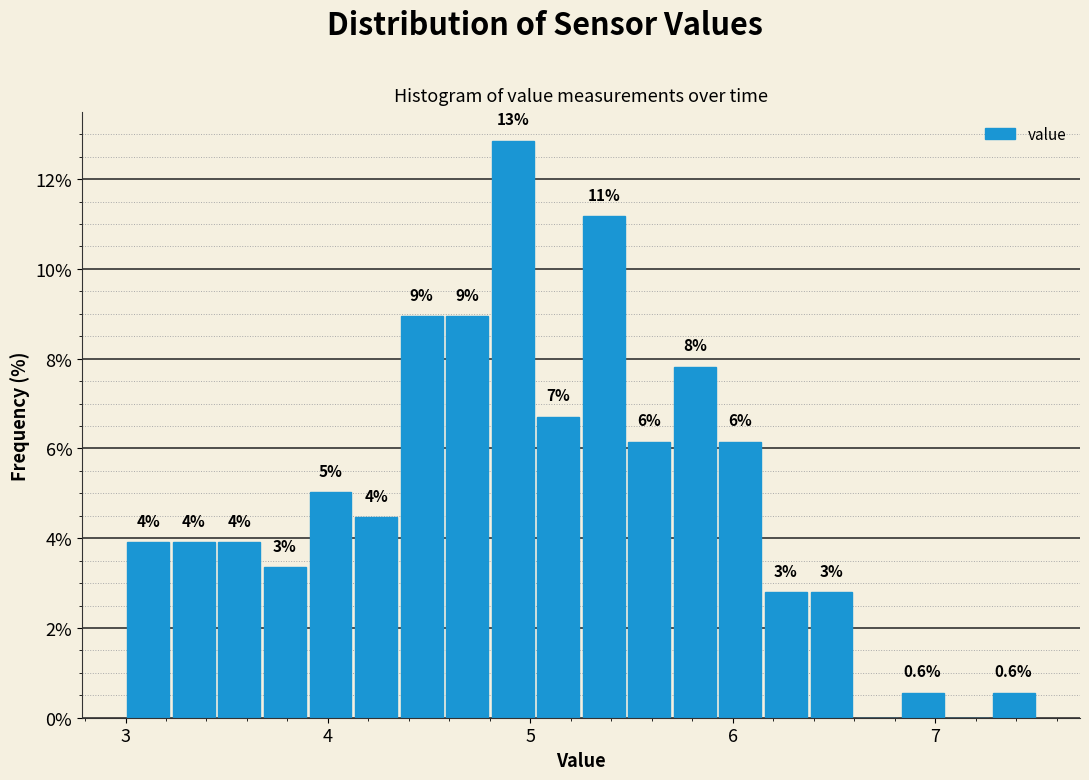

Read against the x-axis, roughly where is the centre of the tallest bar?

4.9